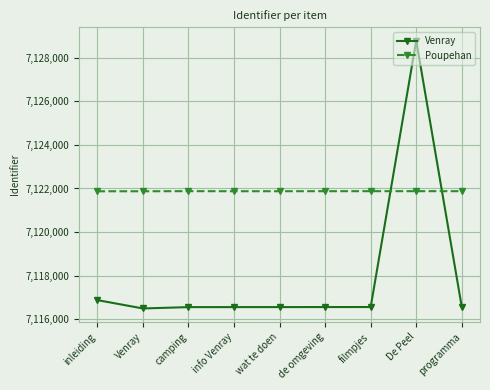

How many times do Poupehan and Venray cross each other?

2